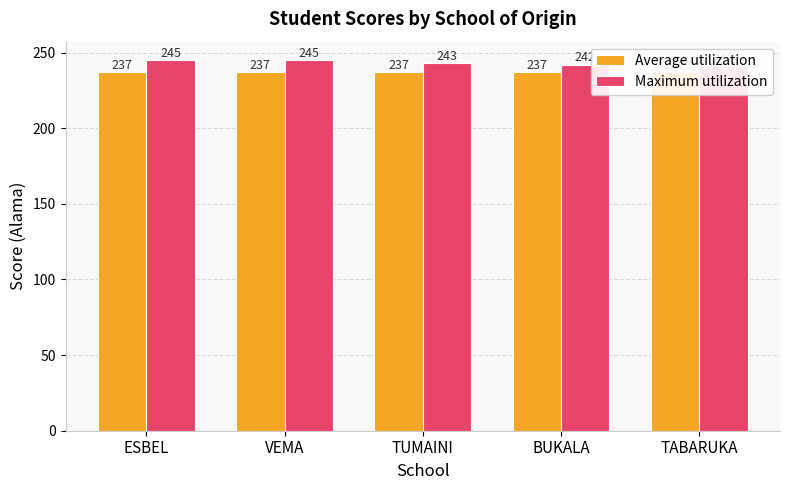

Is it true that Maximum utilization equals 403 at VEMA?

False